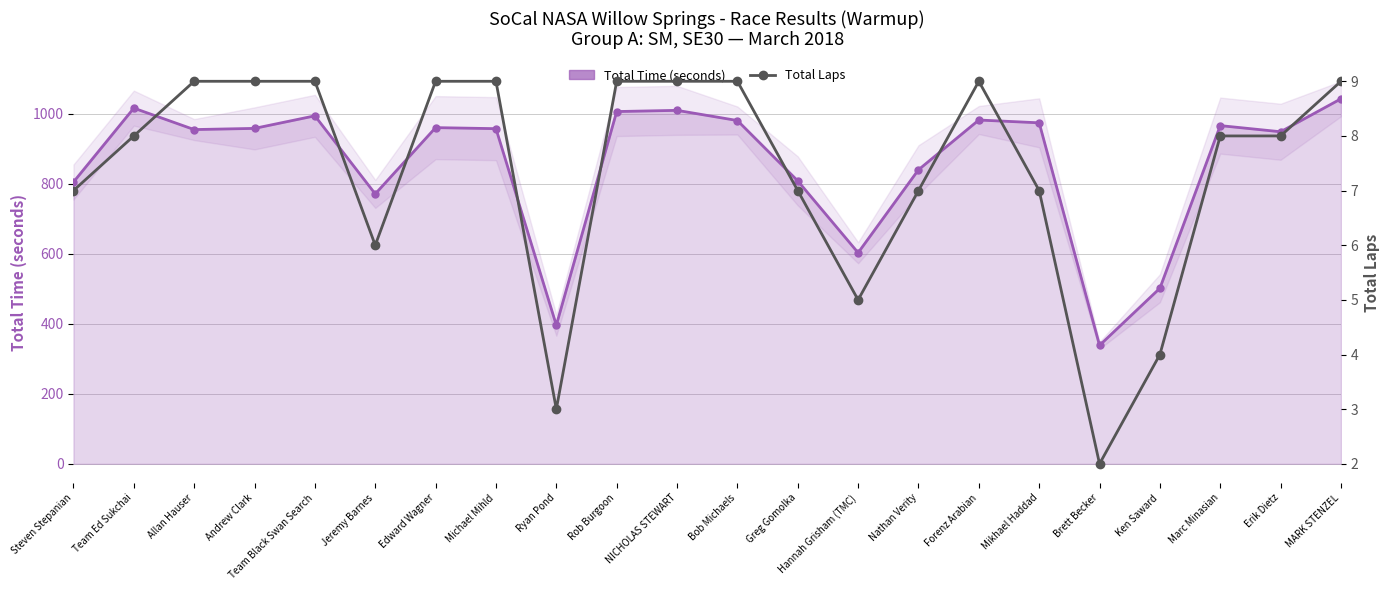

What is the smallest value displayed?

2.0